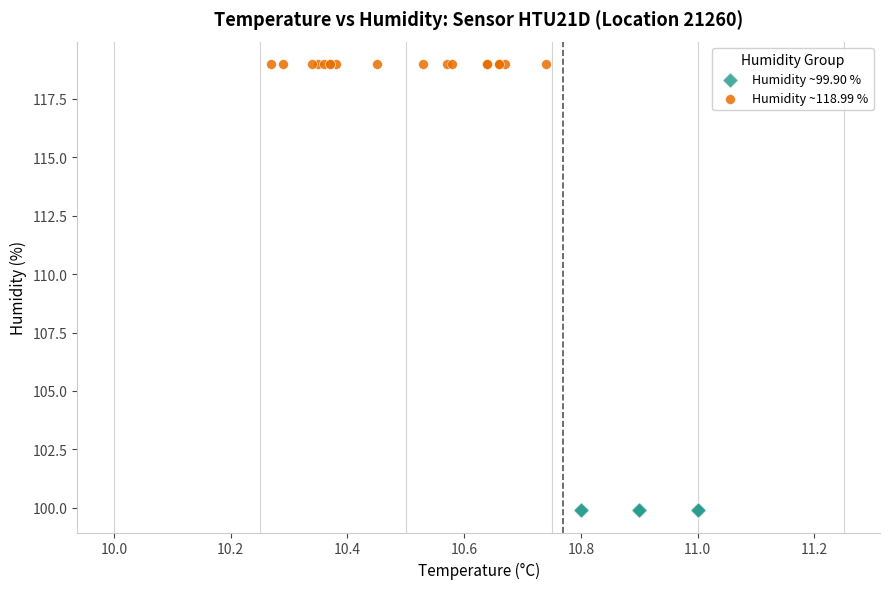

Which series contains the lowest Y value?

Humidity ~99.90 %